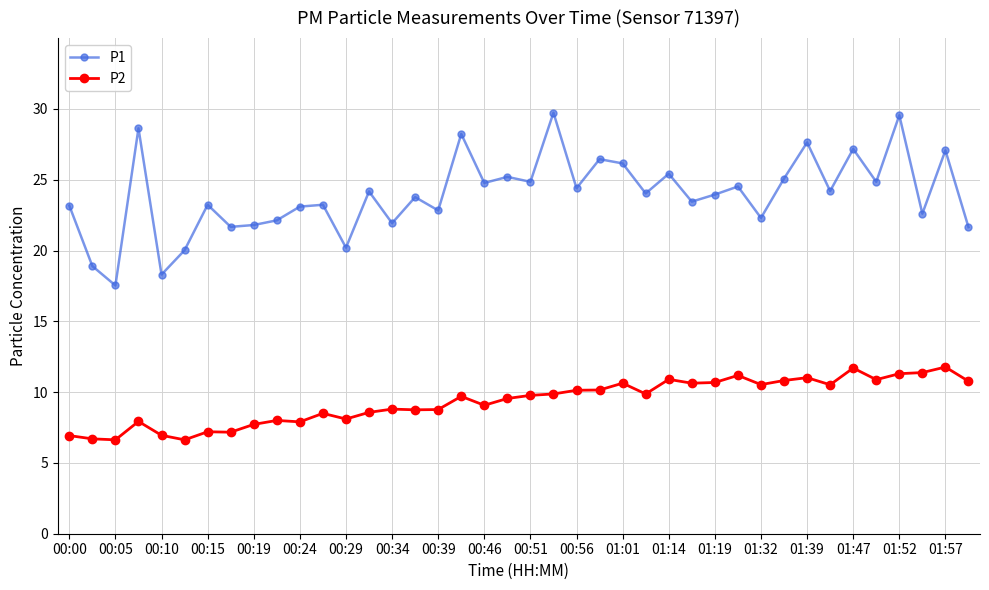

True or false: P2 has more than 0 interior local peaks.

True